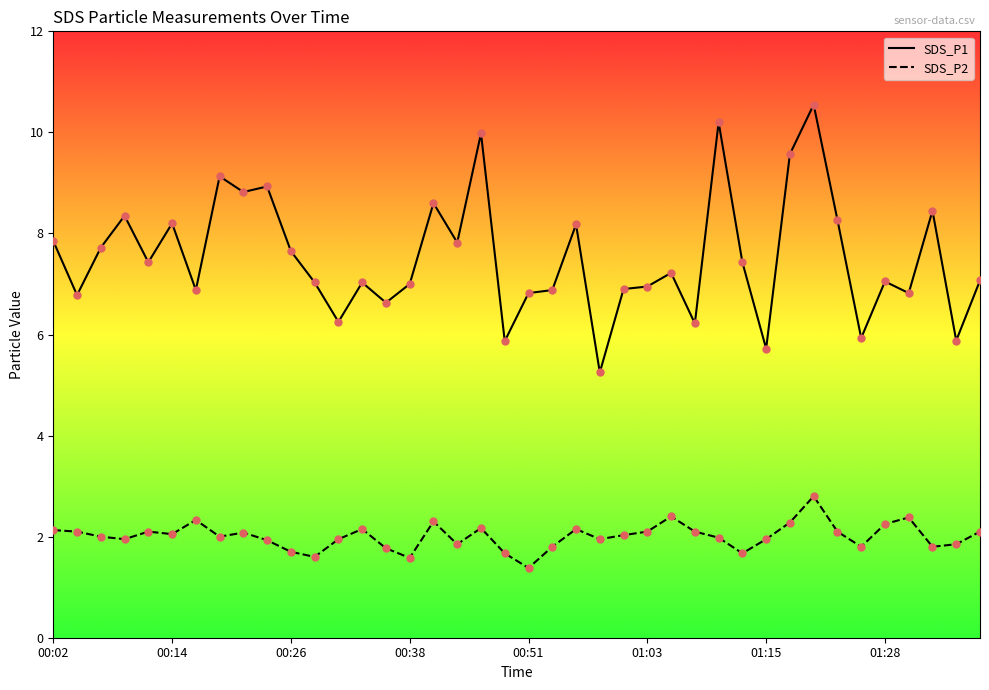

What are all the series names shown in the legend?

SDS_P1, SDS_P2